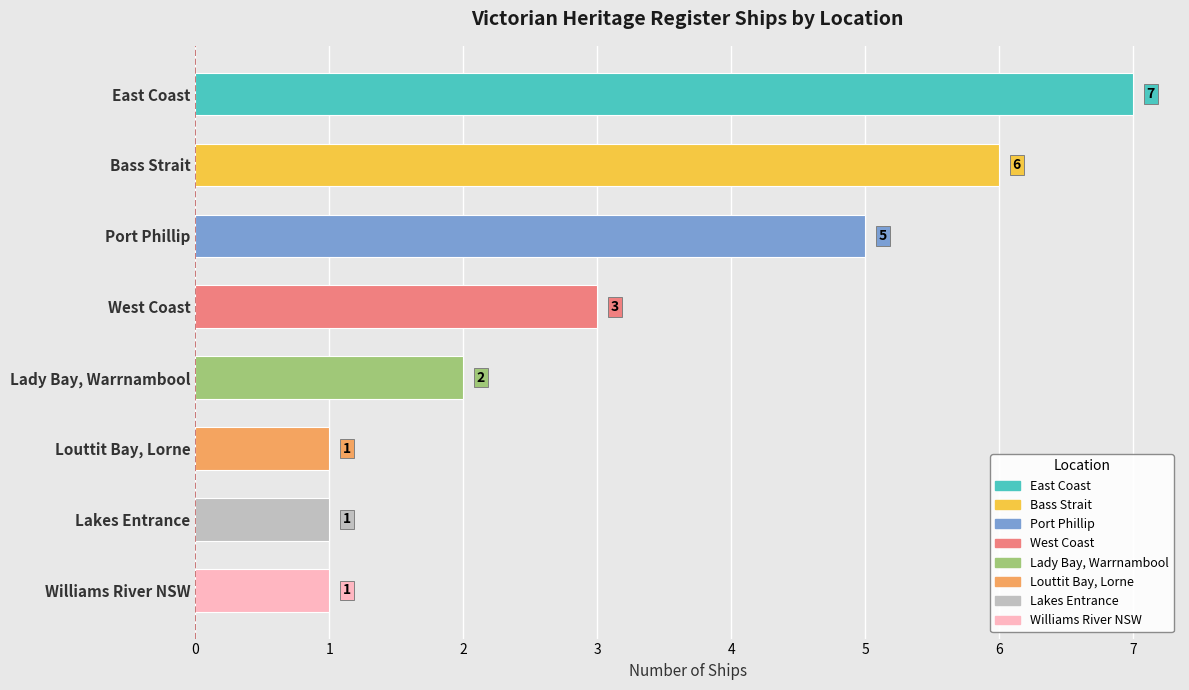

What is the sum of the values at Bass Strait and Lakes Entrance?

7